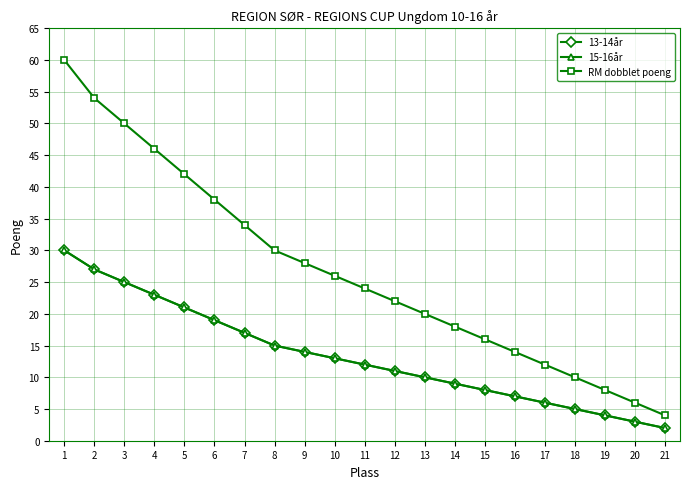

Between 4 and 9, which is larger?

4